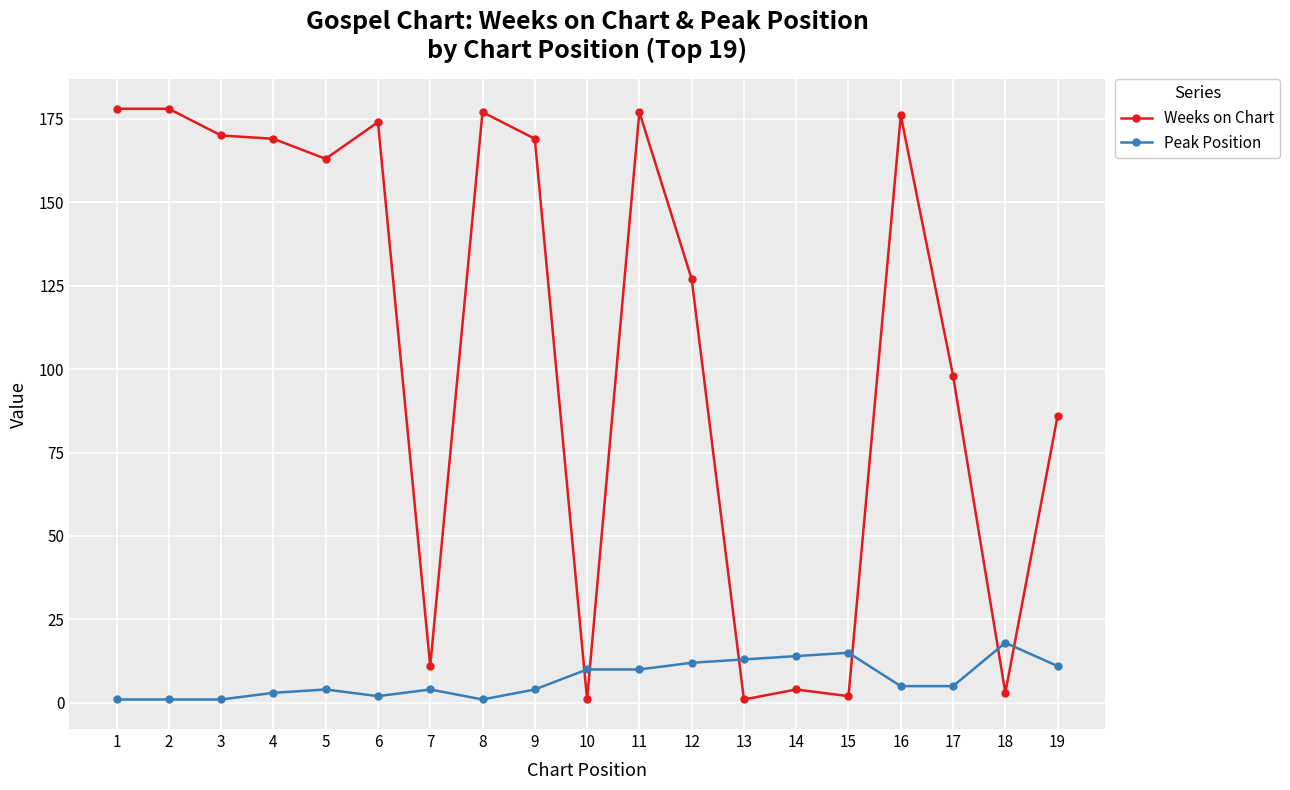

What is the total value across all series at 11?

187